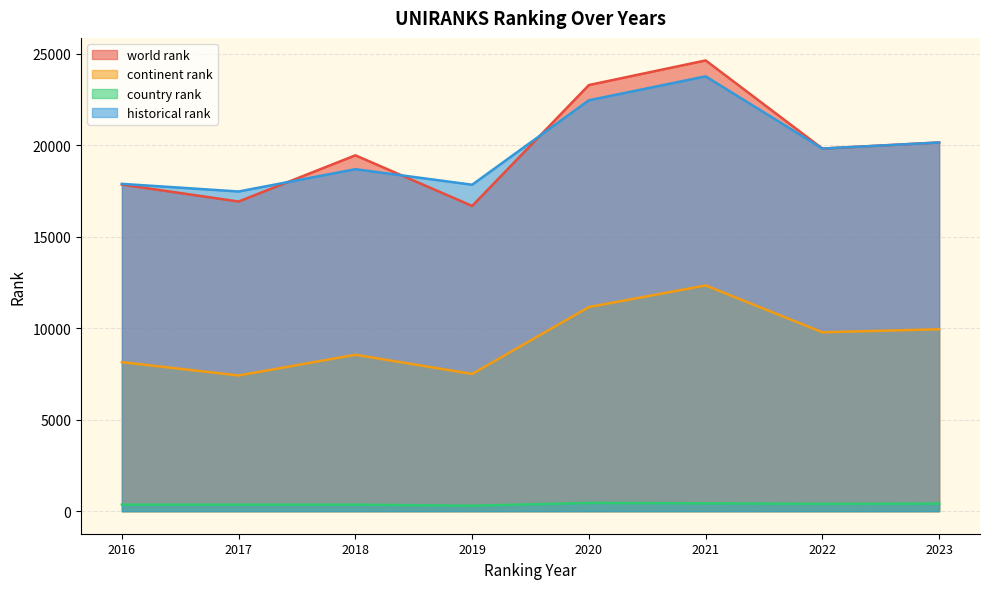

Which label corresponds to the largest value in the chart?

2021